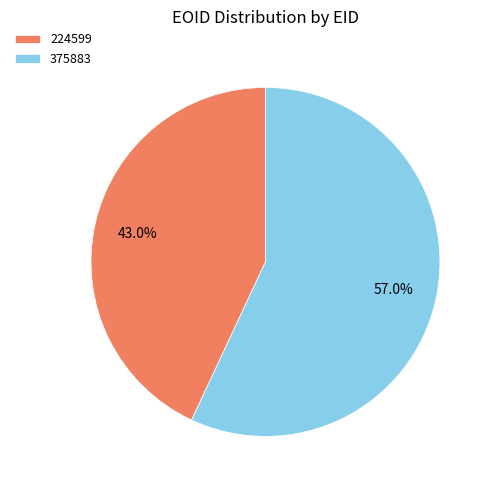

Rank the categories by value from highest to lowest.

375883, 224599